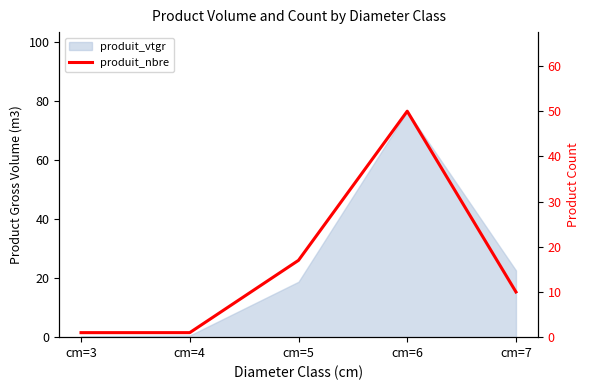

What is the greatest value displayed?

50